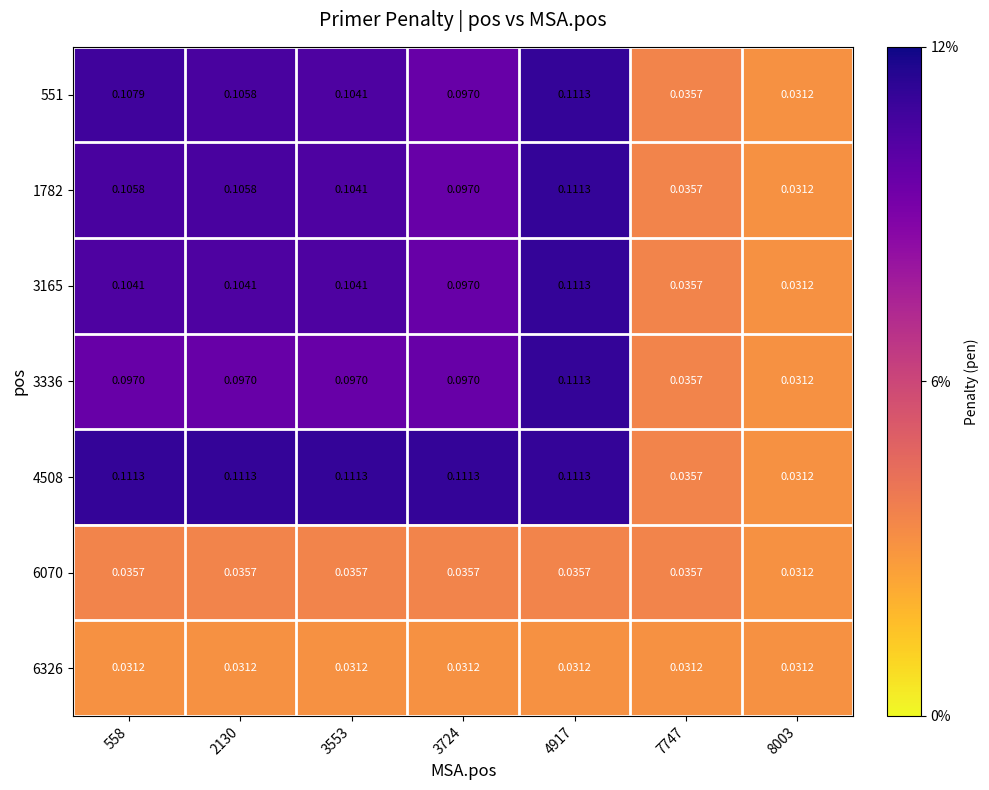

At how many categories does at least one series exceed 0?

7